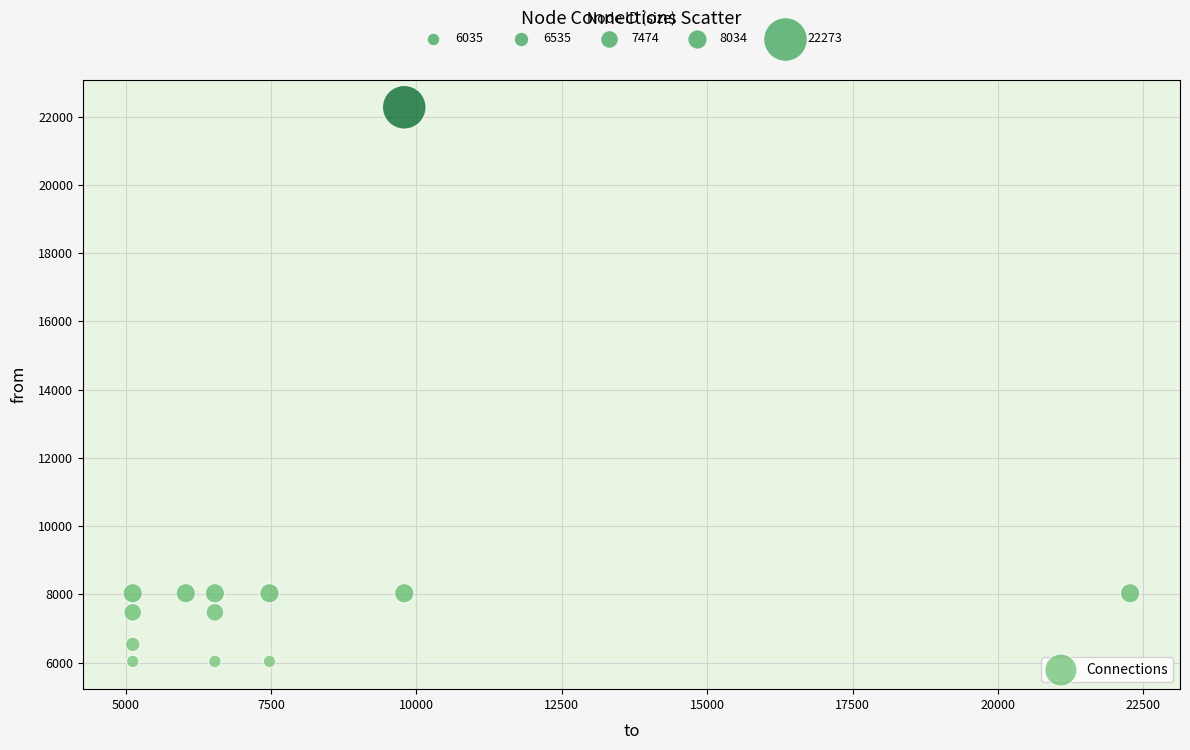

What is the range of Y values (max minus min)?

16238